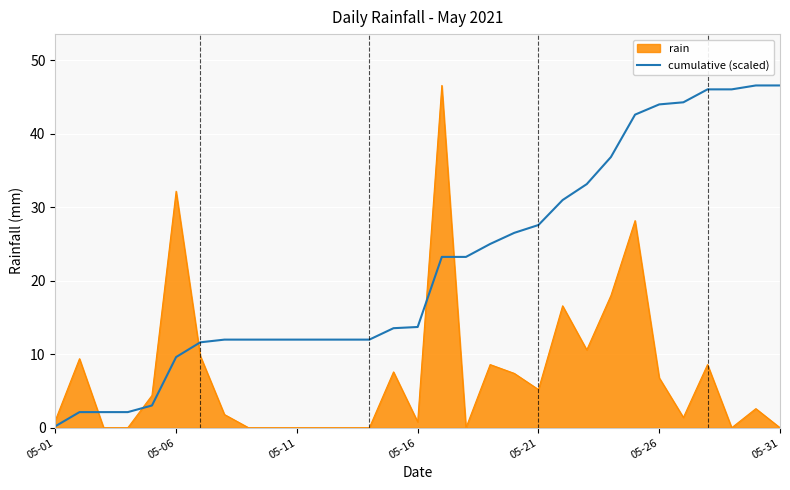

True or false: rain and cumulative (scaled) intersect in this chart.

True